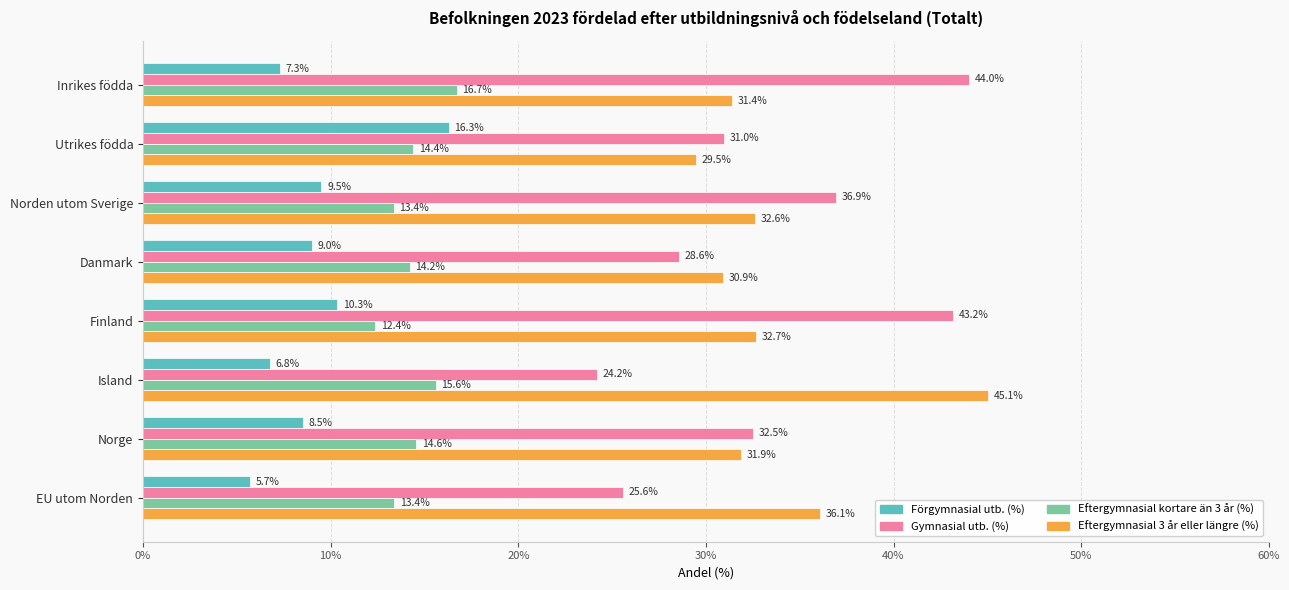

Which series has the largest range (max minus min)?

Gymnasial utb. (%)